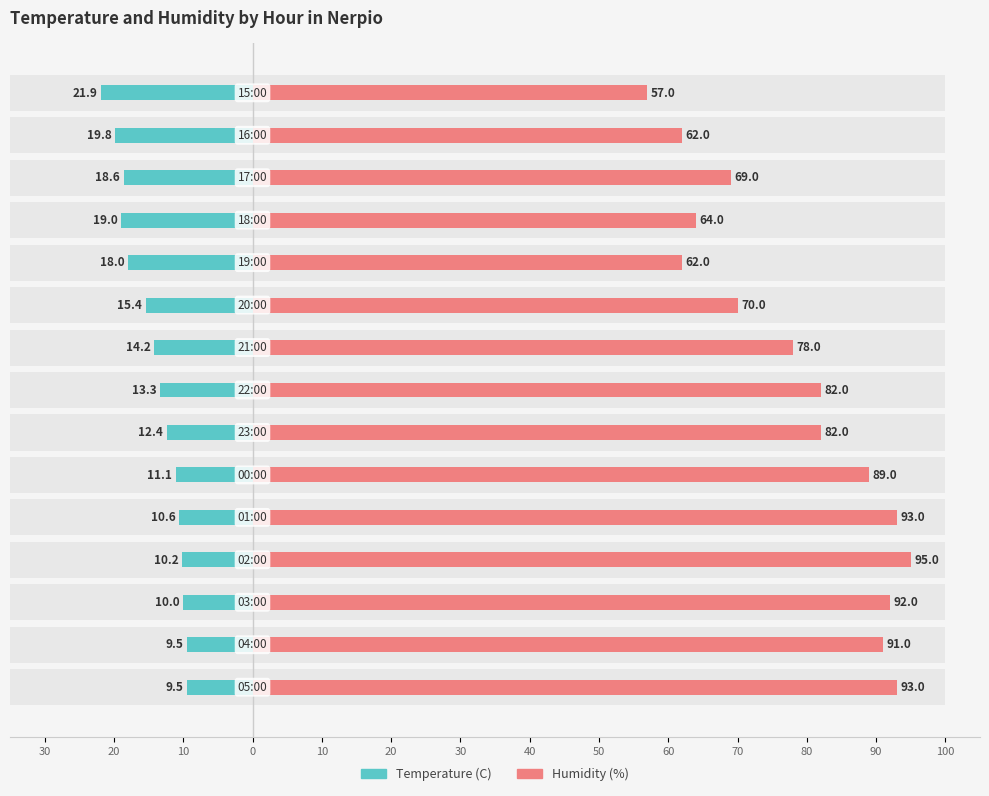

Rank the series by their average value, from lowest to highest.

Temperature (C), Humidity (%)